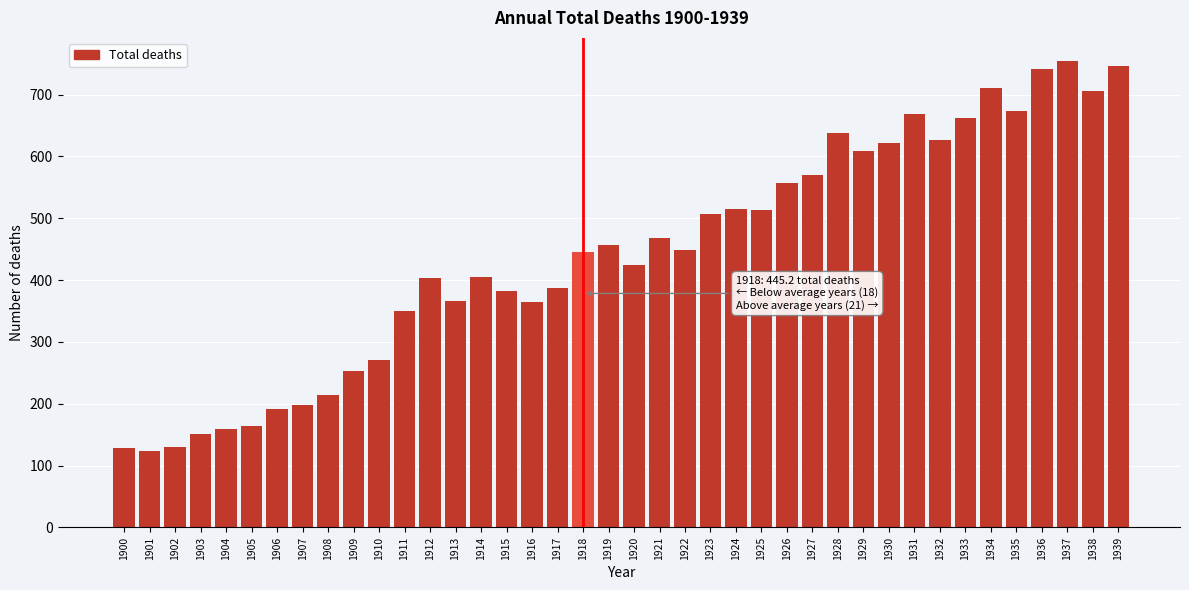

Is it true that the value at 1927 is 570.0?

True